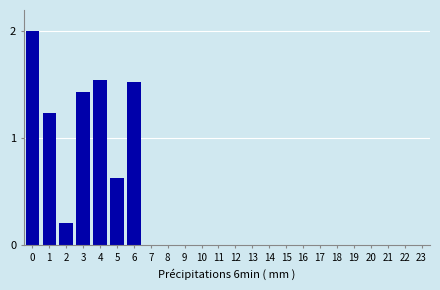

True or false: the data shows 2.4 at 4.

False